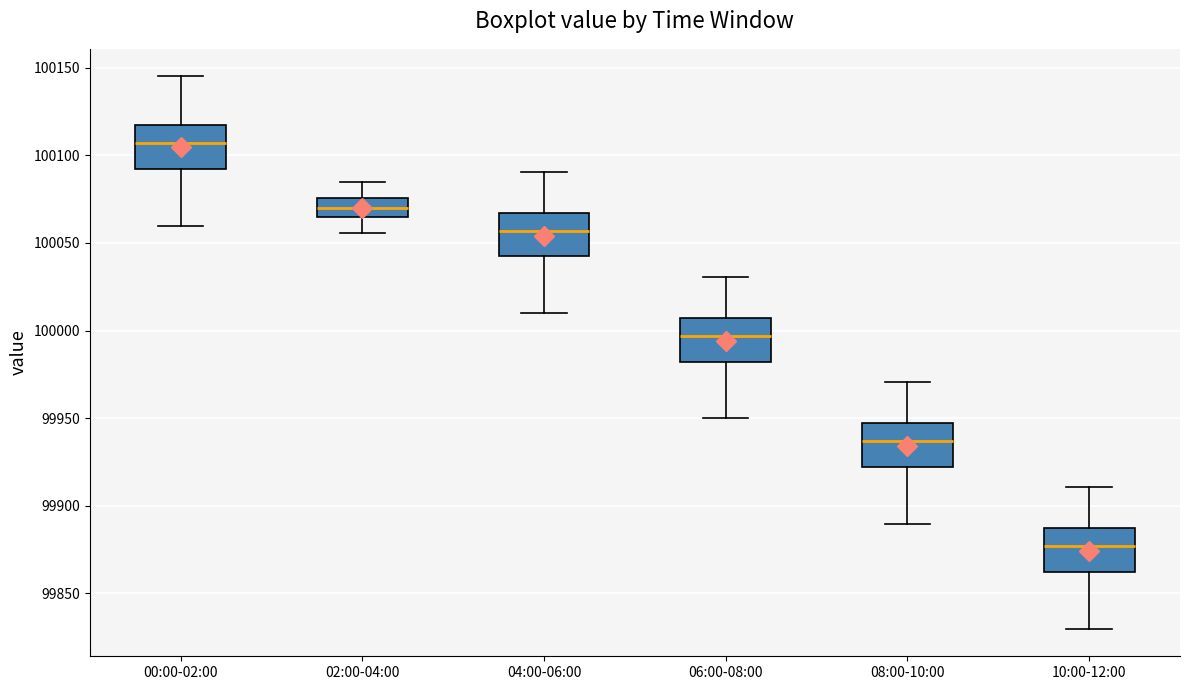

Which box's median line is the lowest?

10:00-12:00